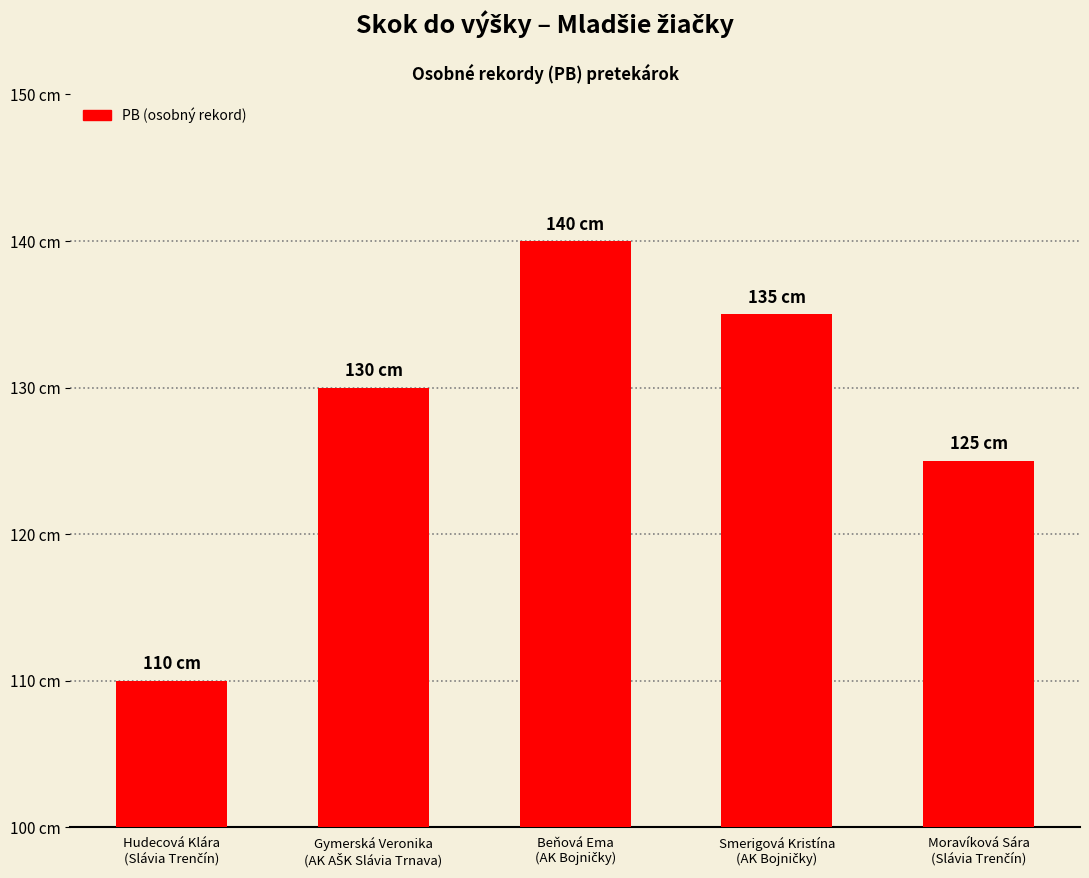

Is it true that the value at Smerigová Kristína
(AK Bojničky) is 135?

True